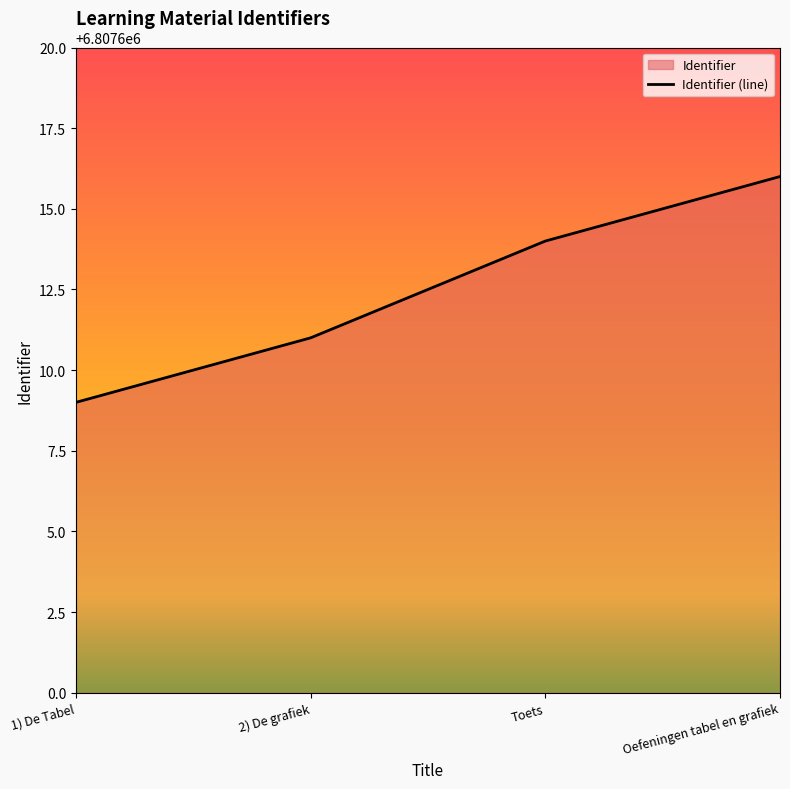

At which category does the chart reach its peak across all series?

Oefeningen tabel en grafiek